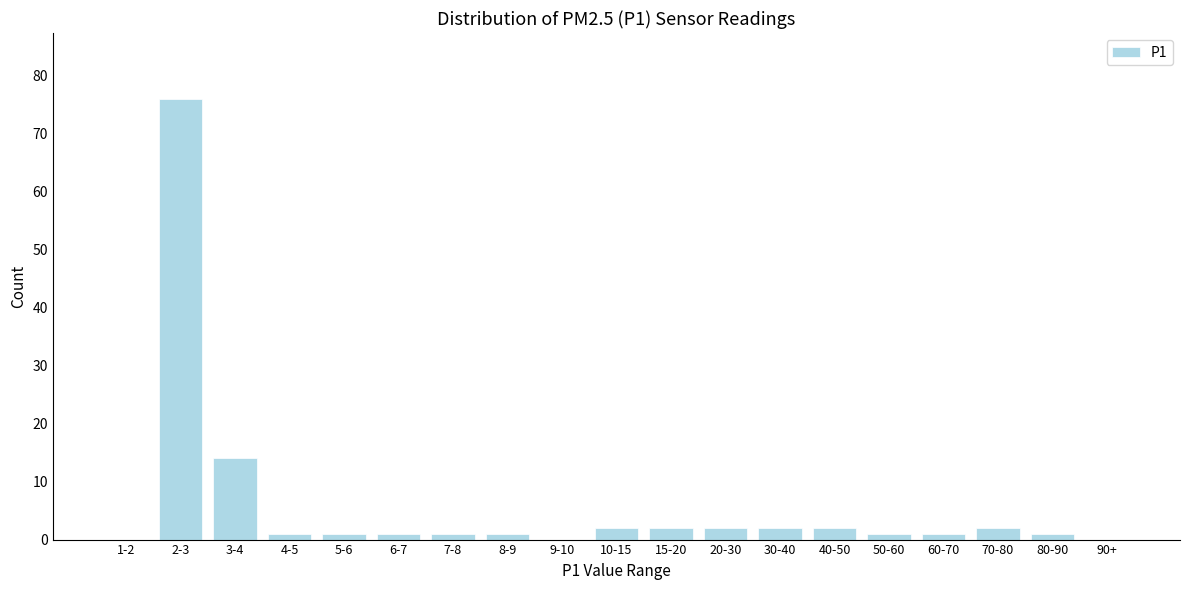

Reading left to right, what are all the values shown in this chart?

1-2=0	2-3=76	3-4=14	4-5=1	5-6=1	6-7=1	7-8=1	8-9=1	9-10=0	10-15=2	15-20=2	20-30=2	30-40=2	40-50=2	50-60=1	60-70=1	70-80=2	80-90=1	90+=0